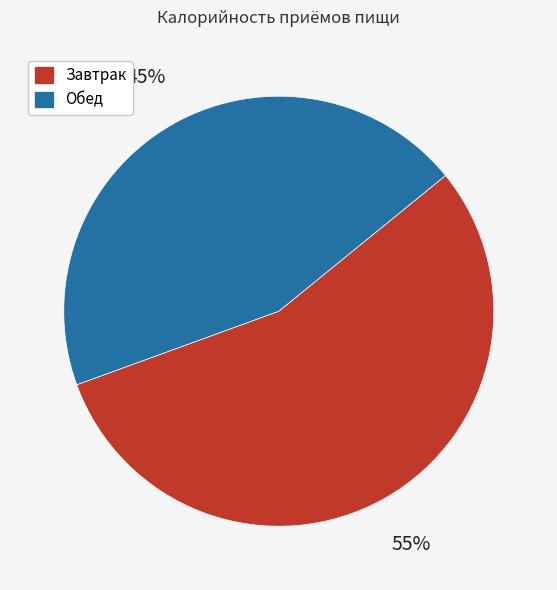

Do Обед and Завтрак together represent more than half of the pie?

Yes